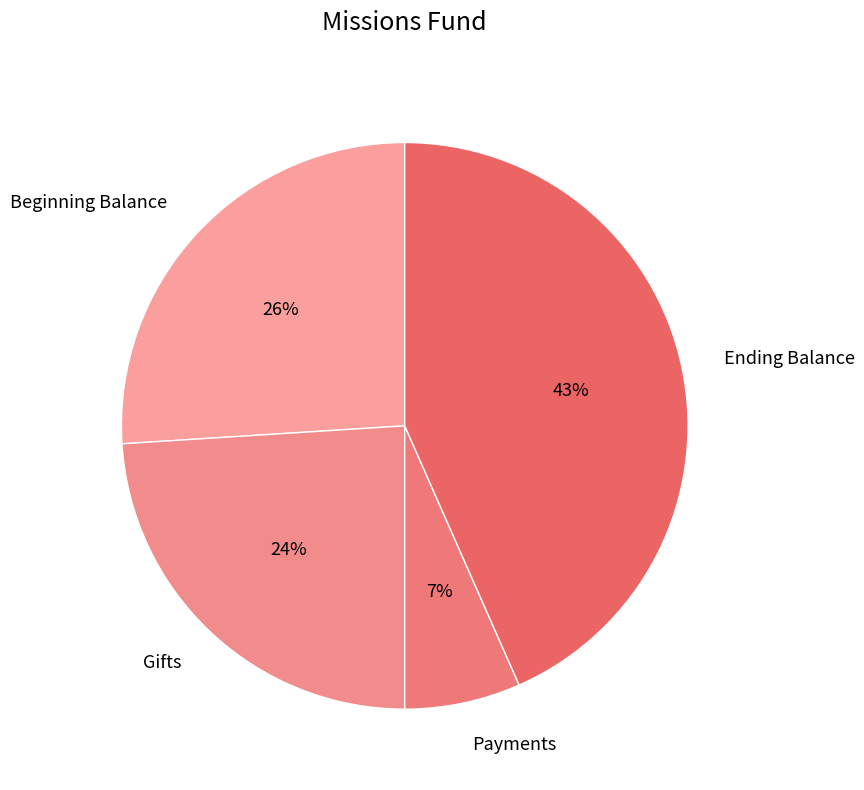

Approximately how many times larger is the value at Payments compared to Beginning Balance?

0.3